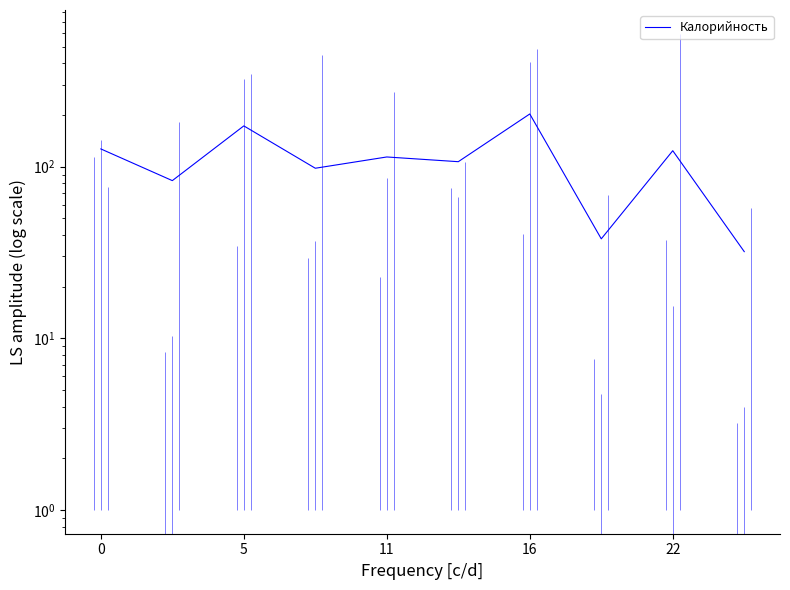

How many data points does each series have?

10